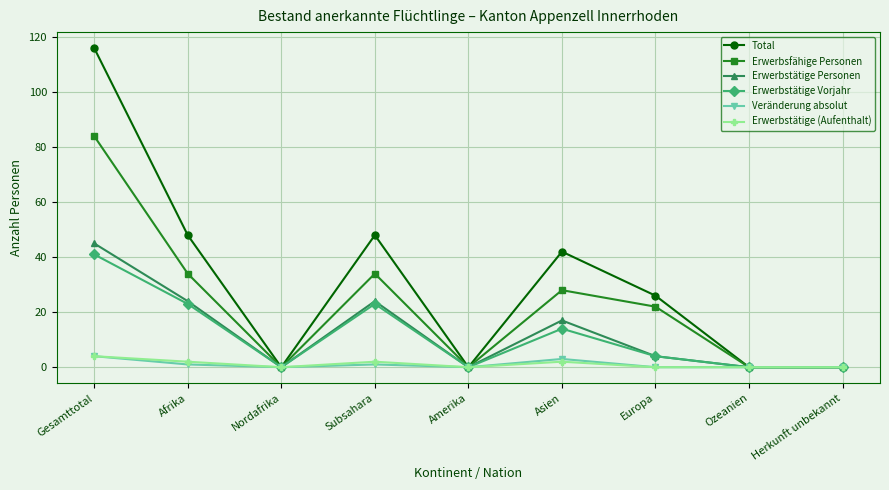

Count the number of data series in this chart.

6